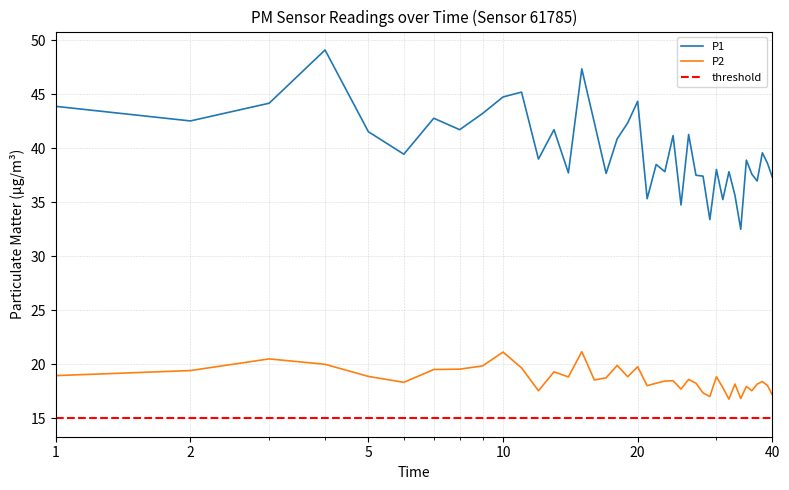

What is the smallest value displayed?

16.8